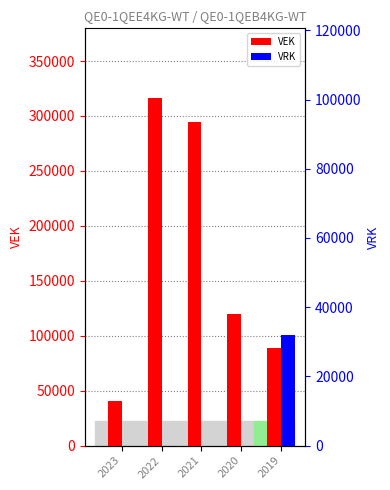

Between 2020 and 2021, which is larger?

2021